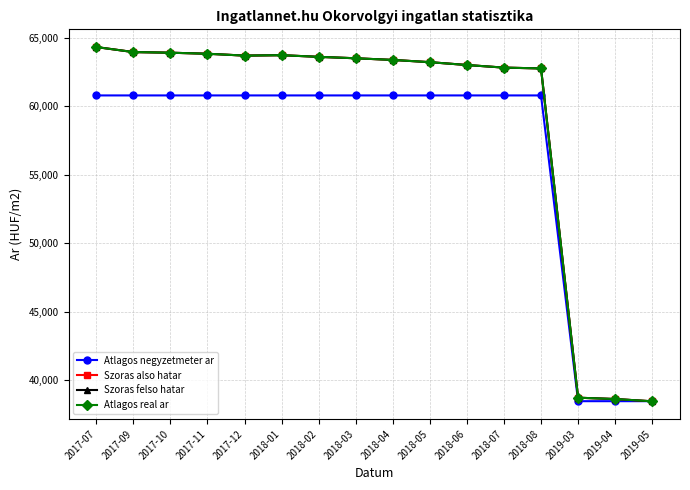

Does the chart have visible grid lines?

Yes